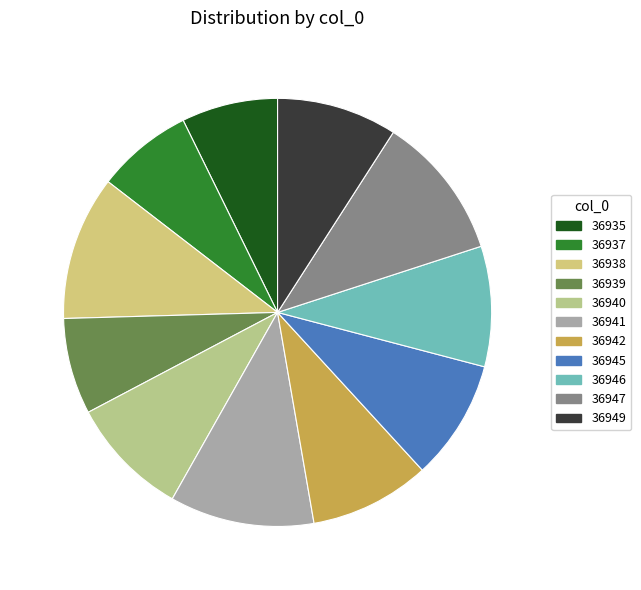

How many segments does this pie chart have?

11